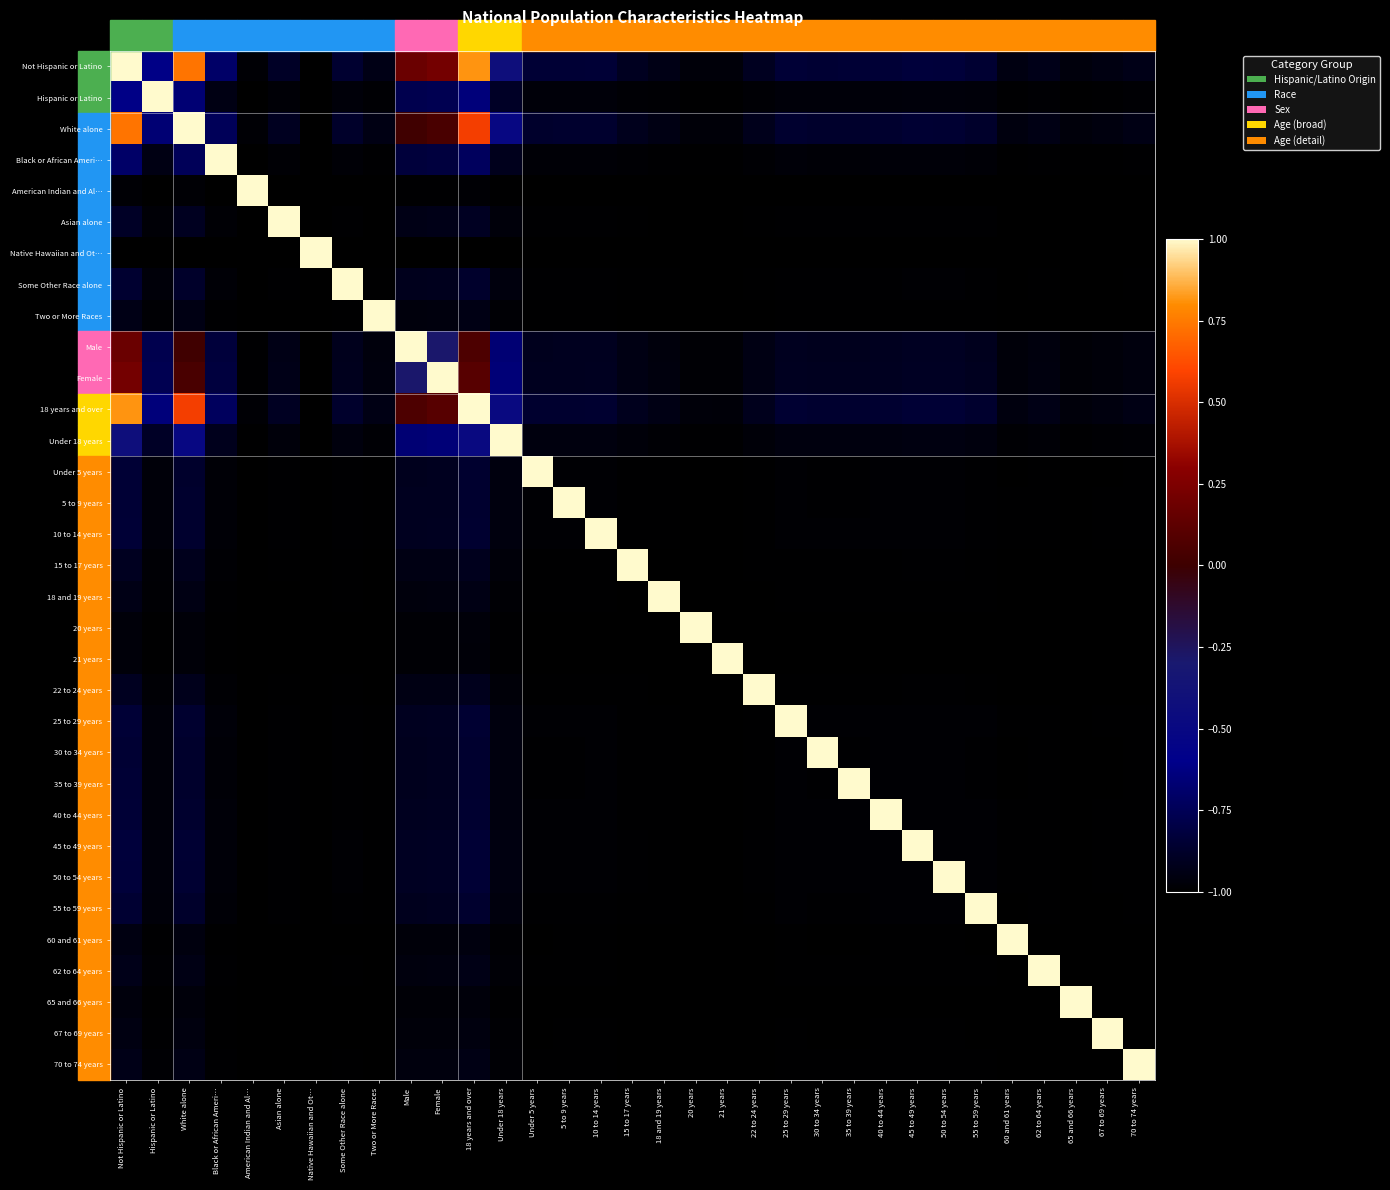

What is the smallest value displayed?

-1.0